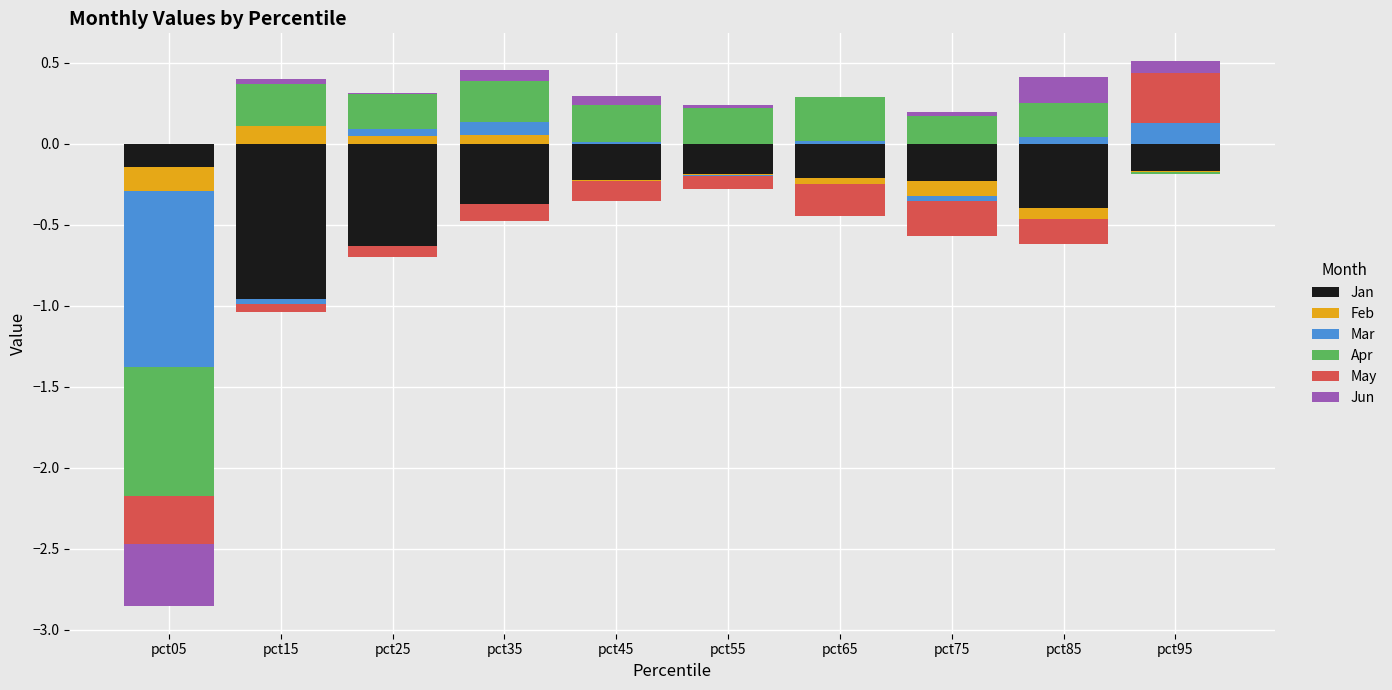

The Jun series shows 0.0 at pct95. True or false?

False